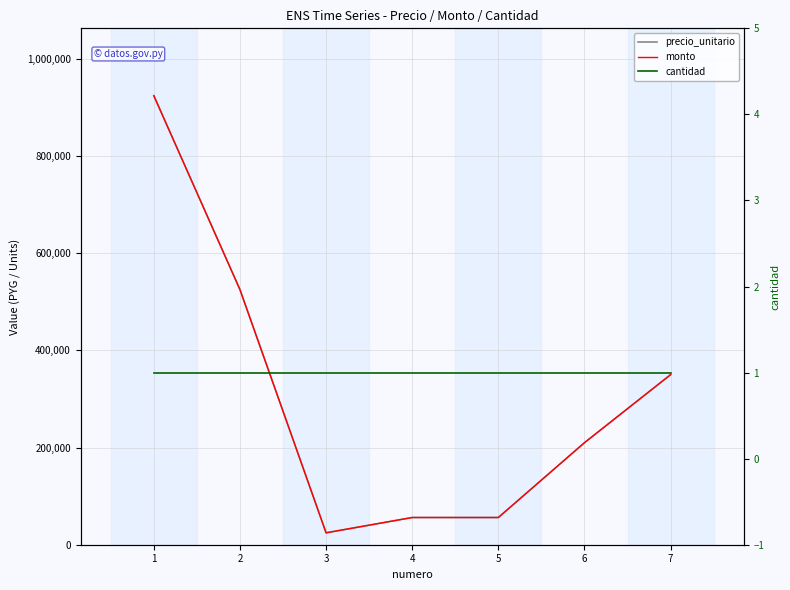

The value of precio_unitario at 2 is 109634. True or false?

False